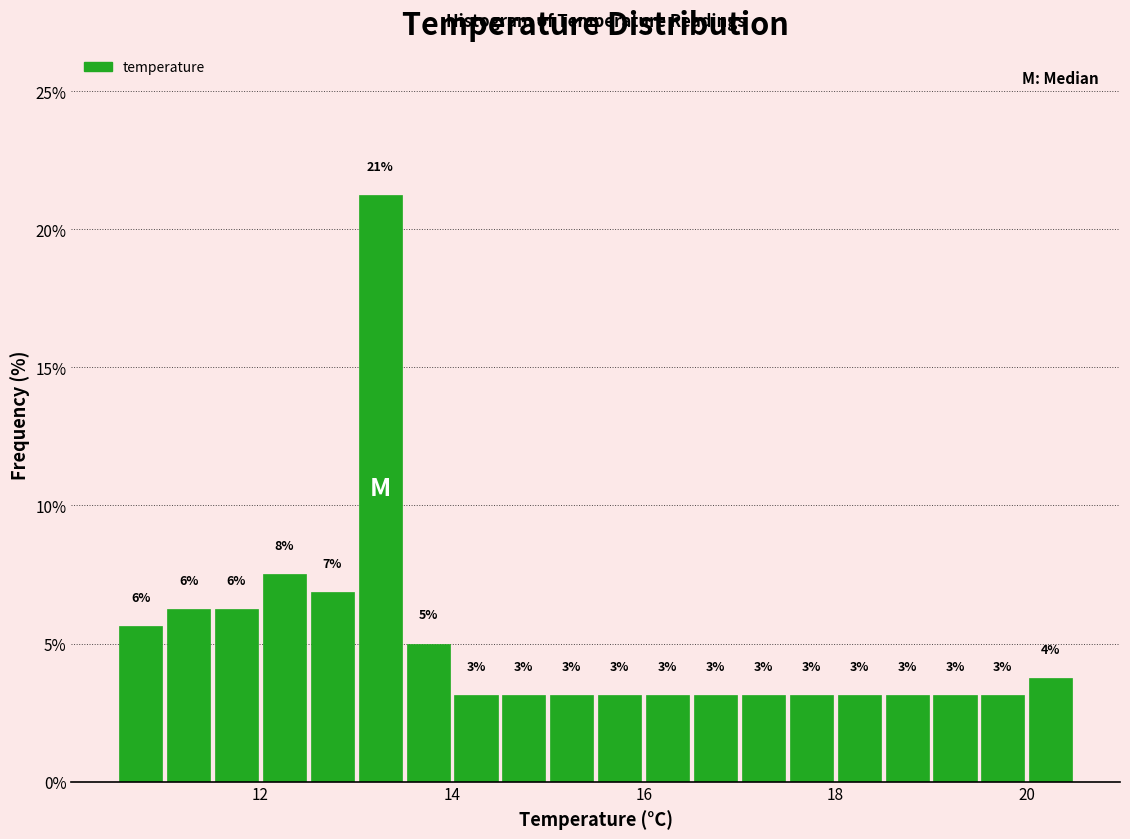

Around what value on the x-axis is the tallest bar? Give the approximate position of its centre, as read against the axis.

13.2